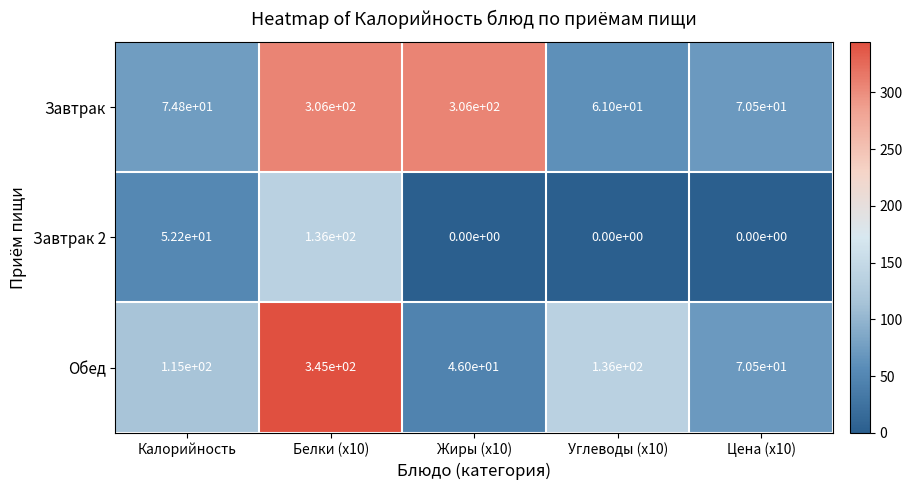

What is the difference between the maximum and minimum values in the Завтрак series?

245.0